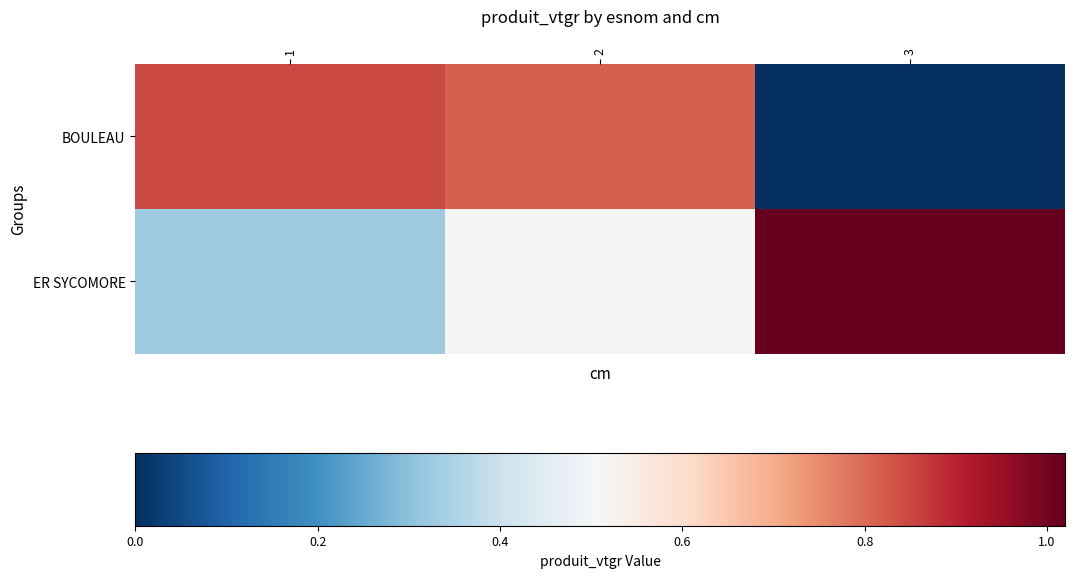

What is the greatest value displayed?

1.0